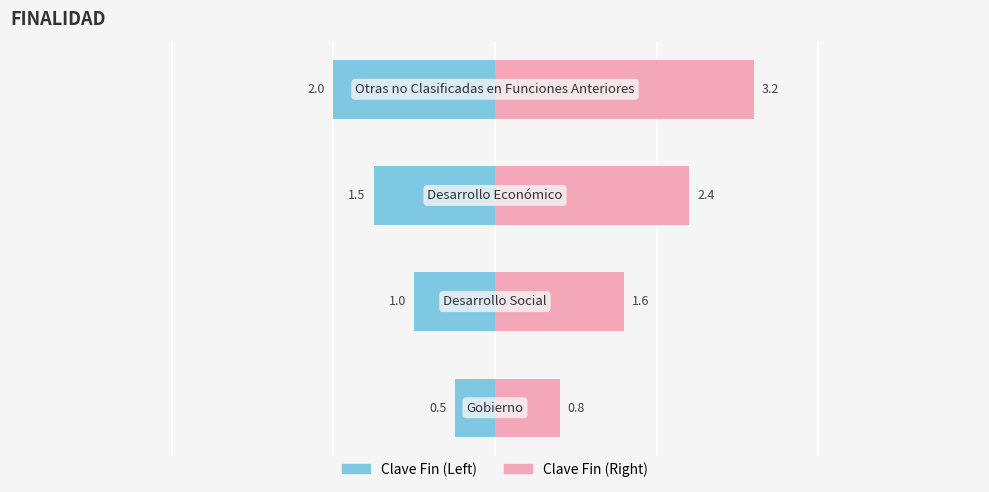

What is the value of the Clave Fin (Left) bar at the 2nd from the left?

-1.0